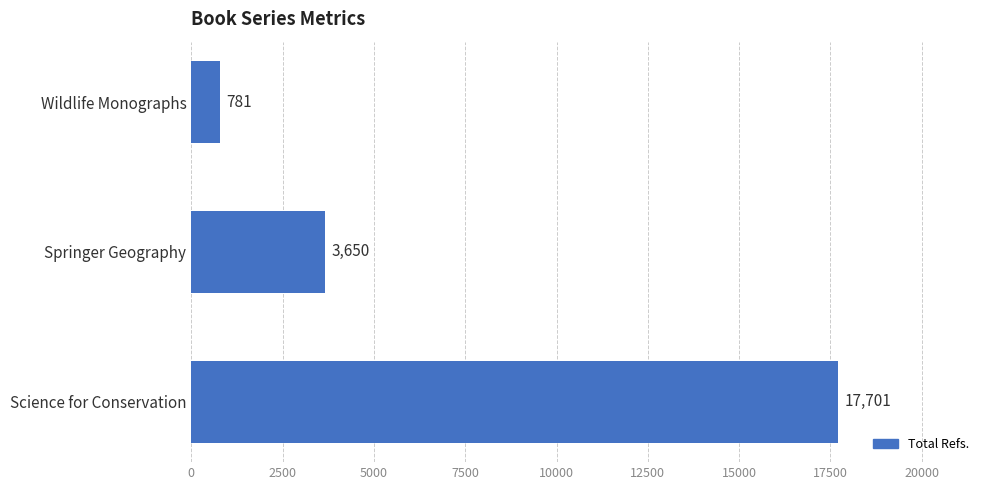

What is the sum of all values?

22132